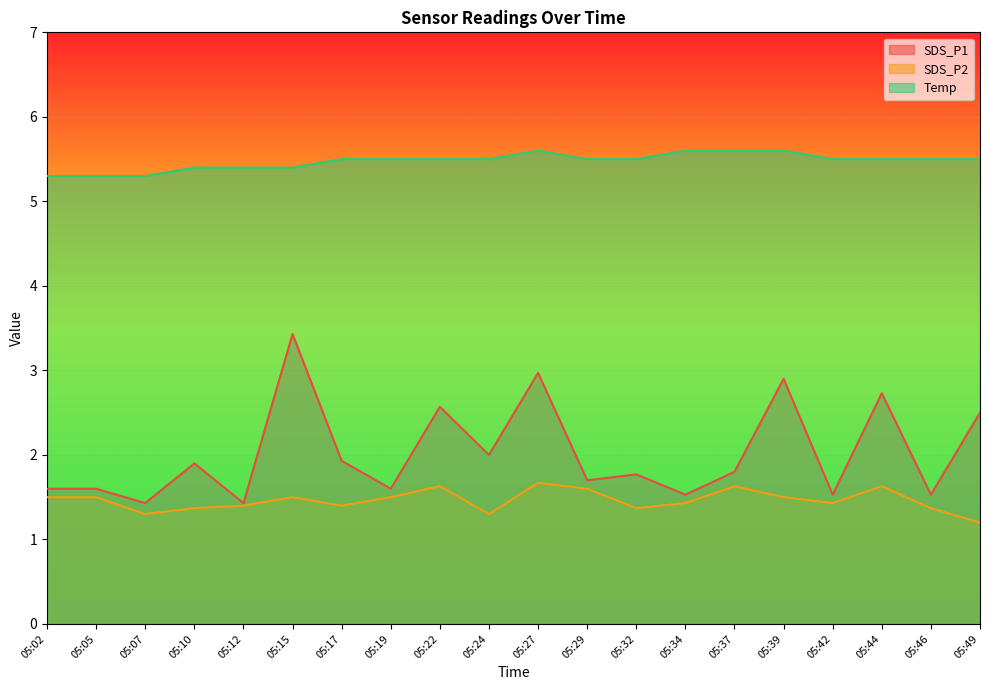

True or false: SDS_P1 and SDS_P2 intersect in this chart.

False